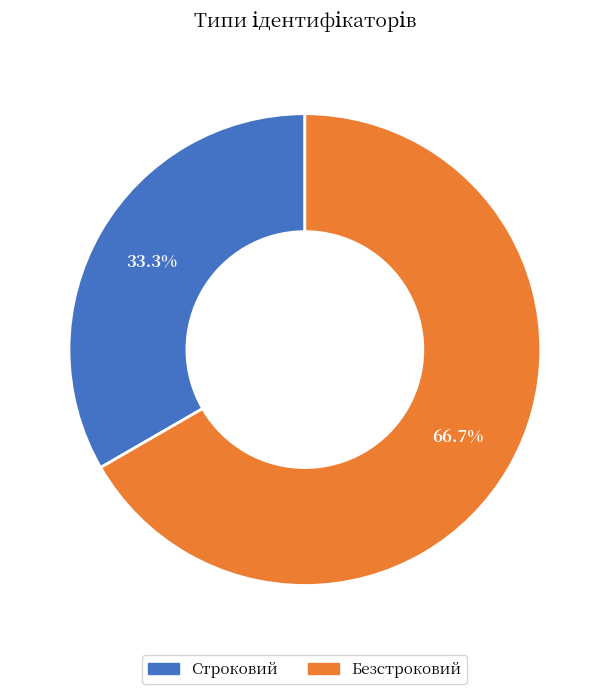

What is the ratio of the value at Строковий to the value at Безстроковий?

0.5